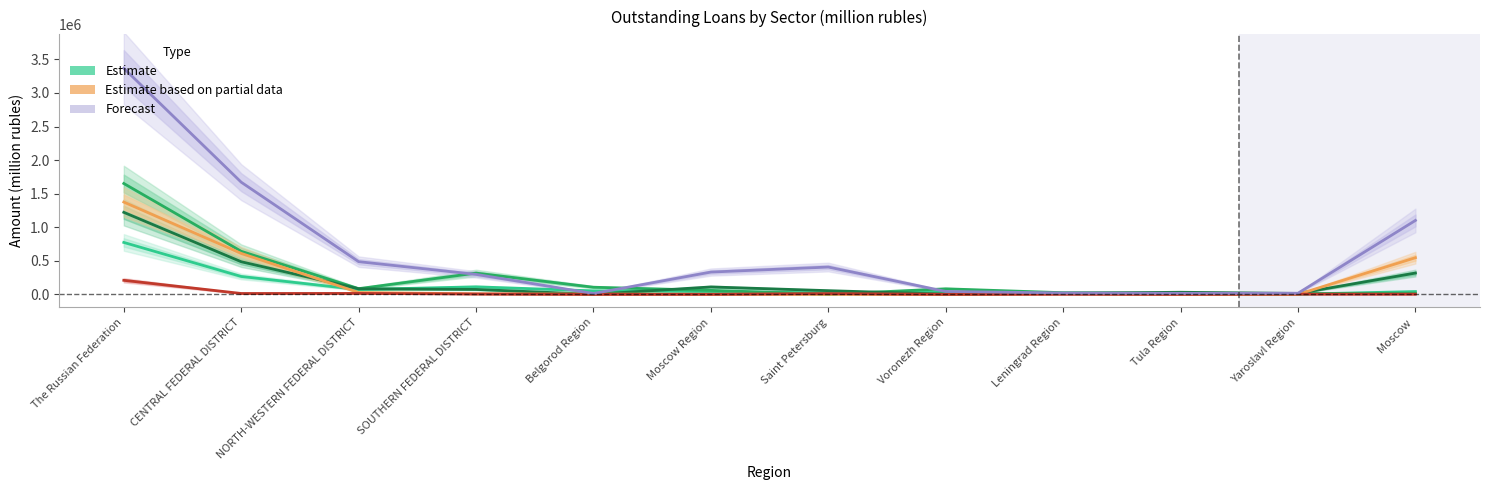

Reading left to right, transcribe all the data shown in this chart.

food products: 773396	266296	71332	112198	52188	41409	21734	29675	10230	9887	2273	41890
agriculture: 1651547	641426	84871	316570	106113	59492	959	82677	24471	15899	12375	16568
construction: 1221741	485765	83195	73473	682	110632	54979	3117	15991	31230	13881	317310
mining: 1374851	610027	27754	7760	4165	1468	1168	330	8869	1769	74	545973
transport vehicles: 209223	13033	14036	5218	0	921	11595	44	2322	0	3113	2919
wholesale trade: 3368075	1670633	486916	297156	12962	331959	406743	43406	20542	15222	16757	1101117